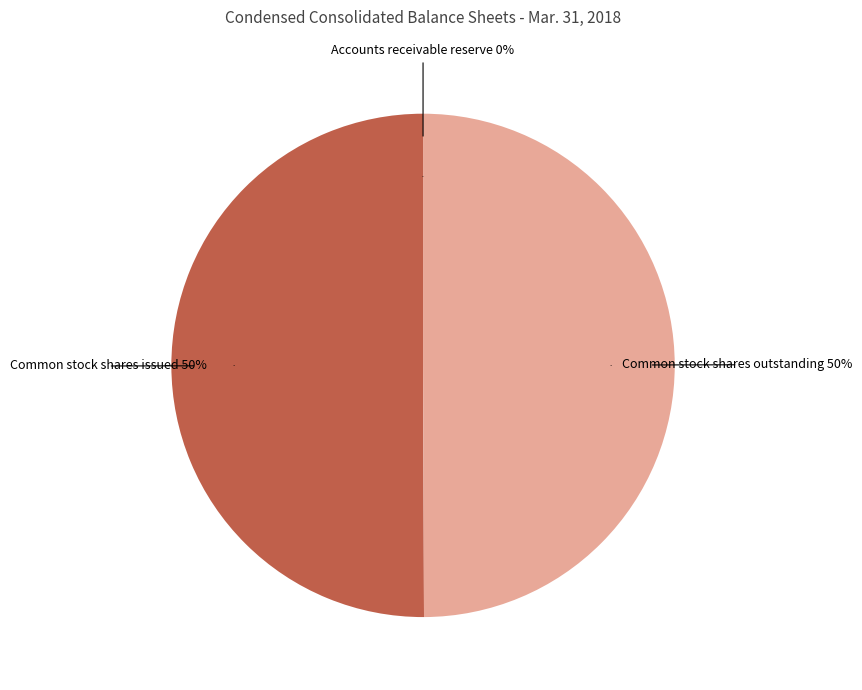

Between Accounts receivable reserve and Common stock shares outstanding, which is larger?

Common stock shares outstanding